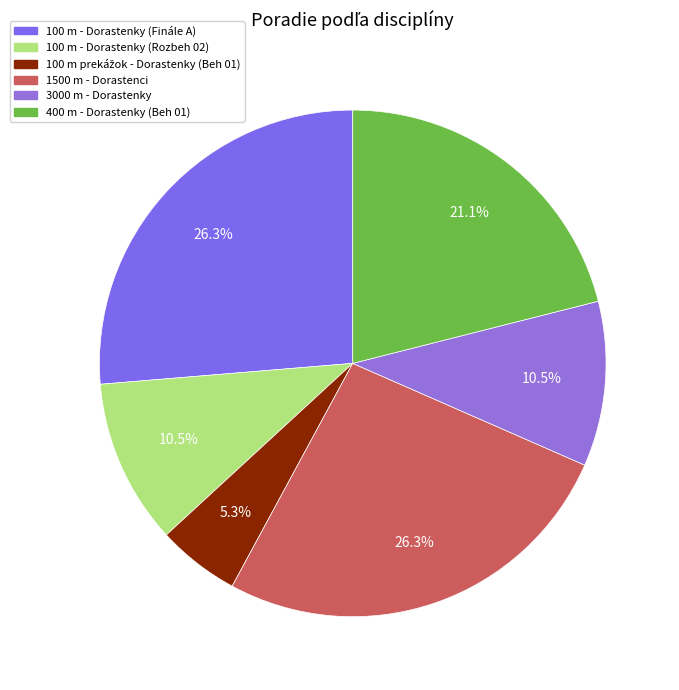

How many slices are in this pie chart?

6